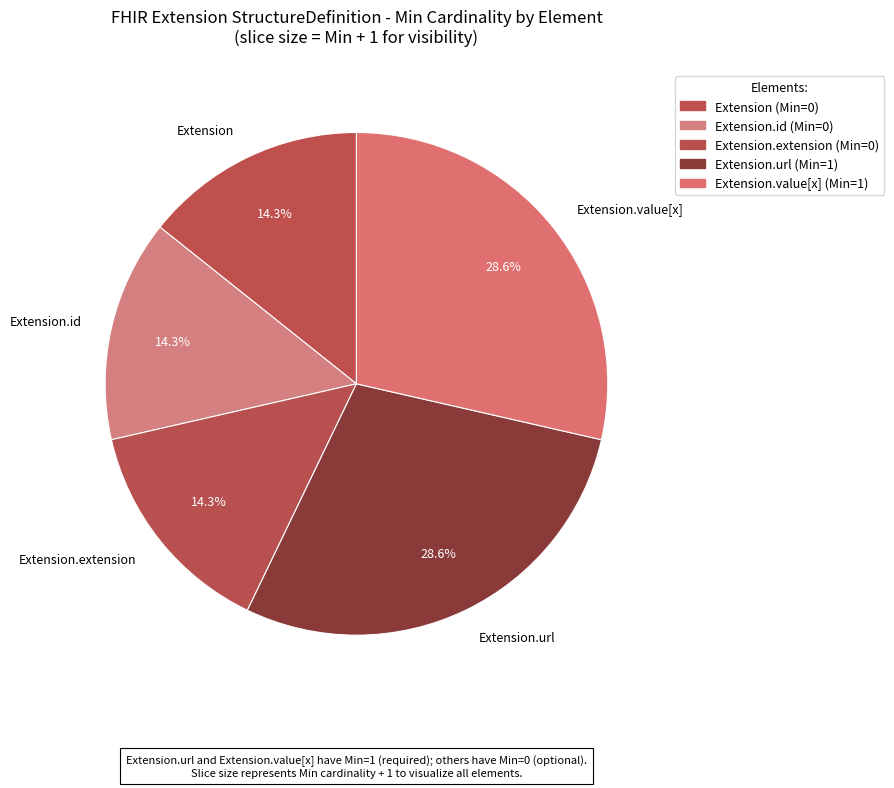

What percentage do Extension.url and Extension together represent?

42.9%